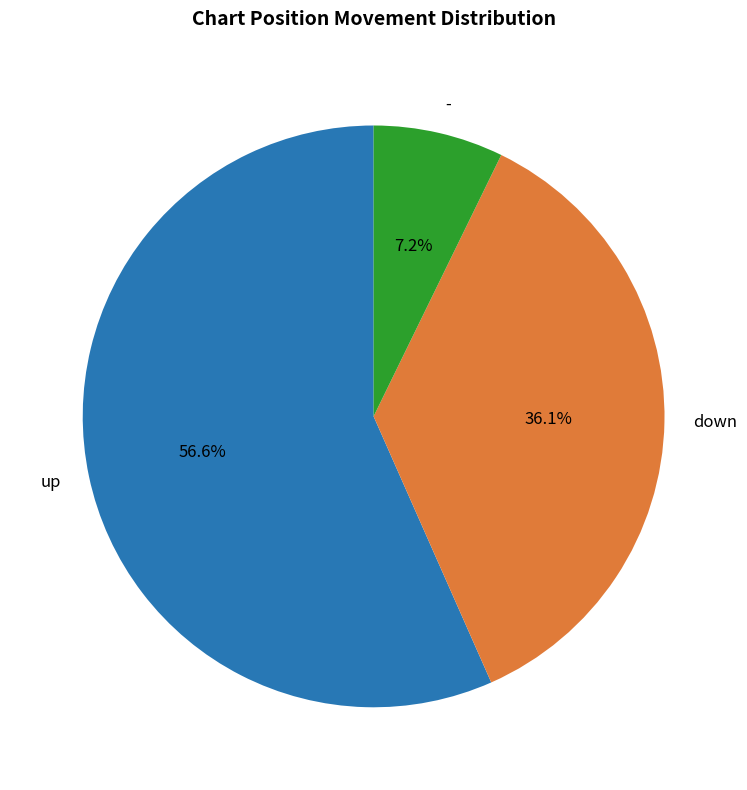

Approximately how many times larger is the value at up compared to down?

1.6